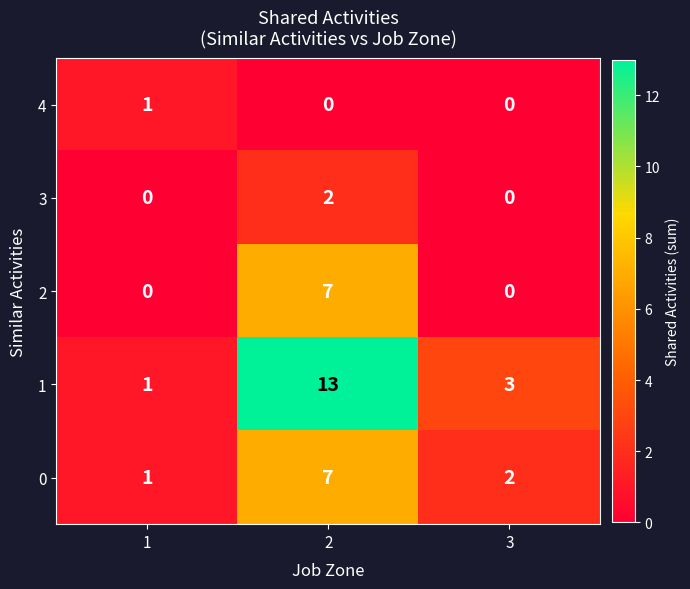

Is it true that 0 equals 2 at 3?

True